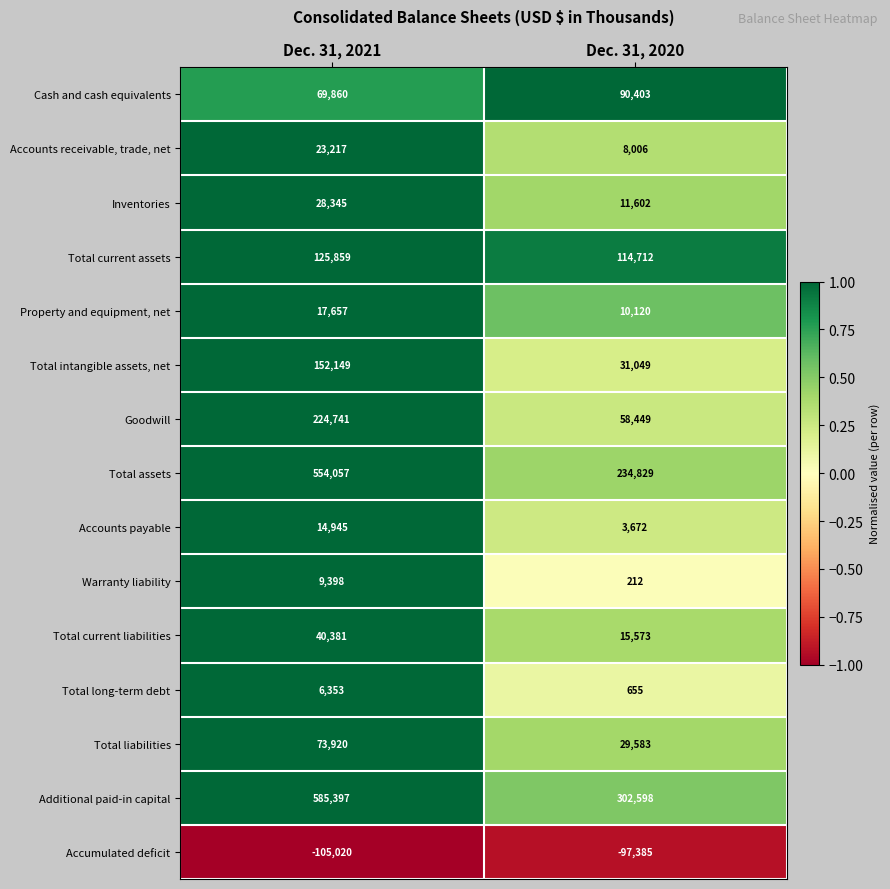

What is the total value across all series at Dec. 31, 2021?

1821259